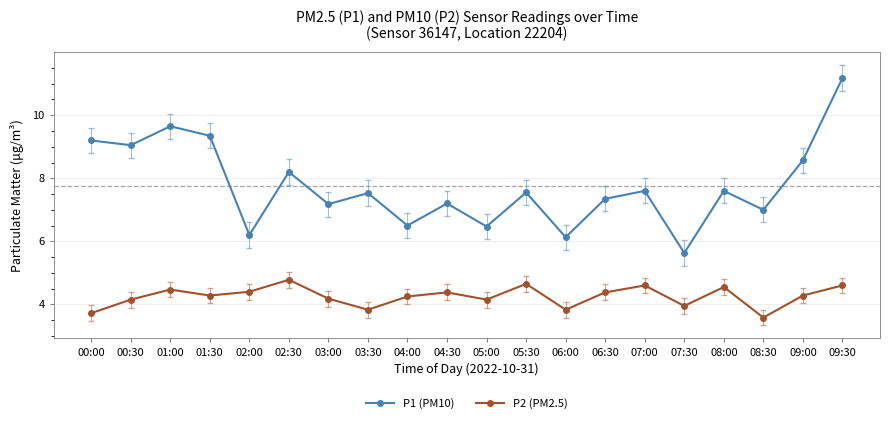

Is this an area chart (filled region under the line)?

No